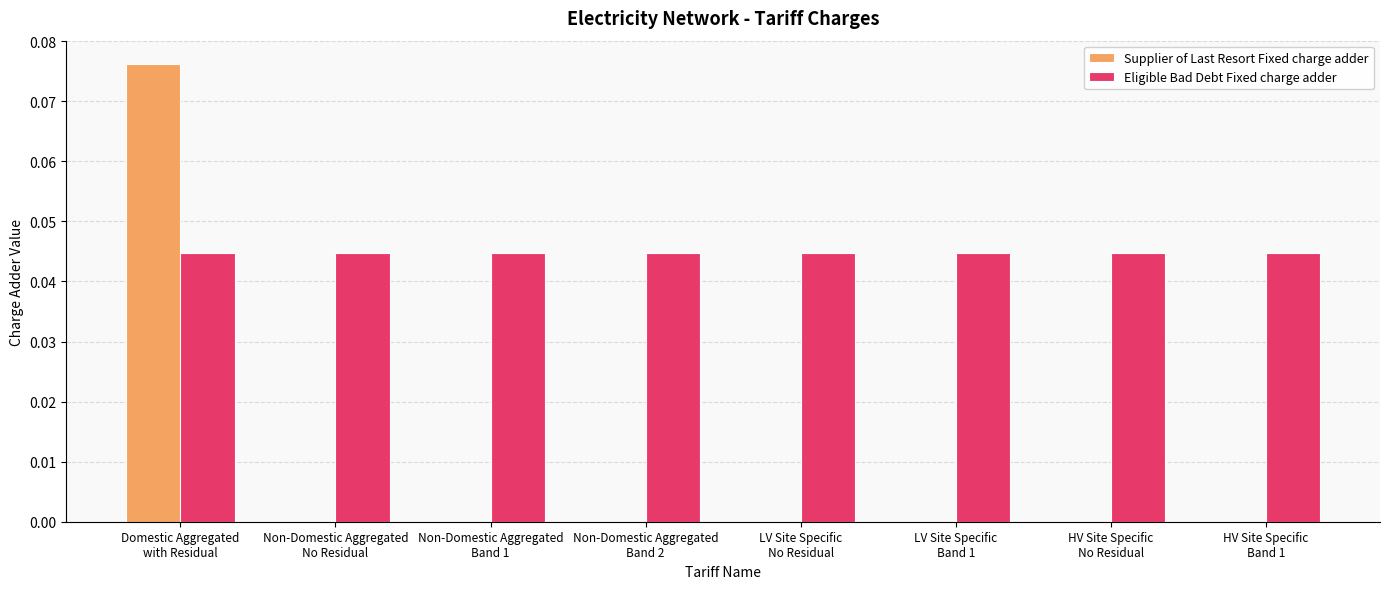

What is the sum of all Eligible Bad Debt Fixed charge adder values?

0.4